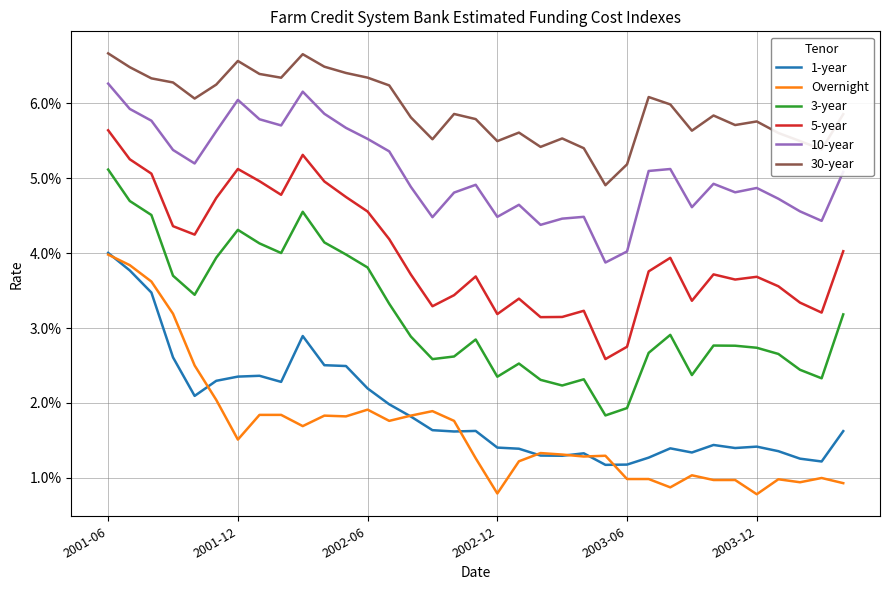

True or false: 1-year and 3-year intersect in this chart.

False